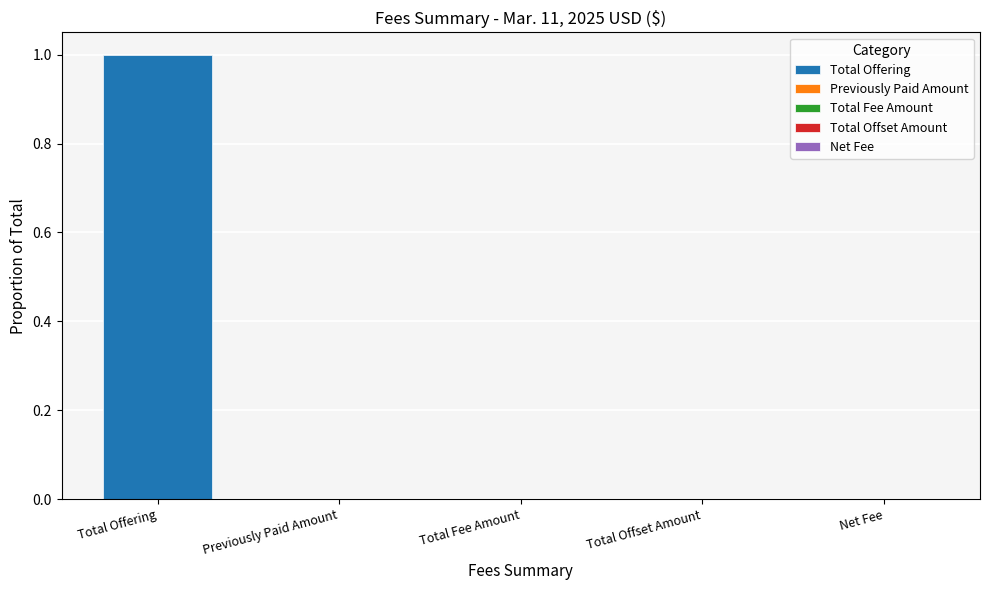

Which category has the lowest value across all series?

Previously Paid Amount